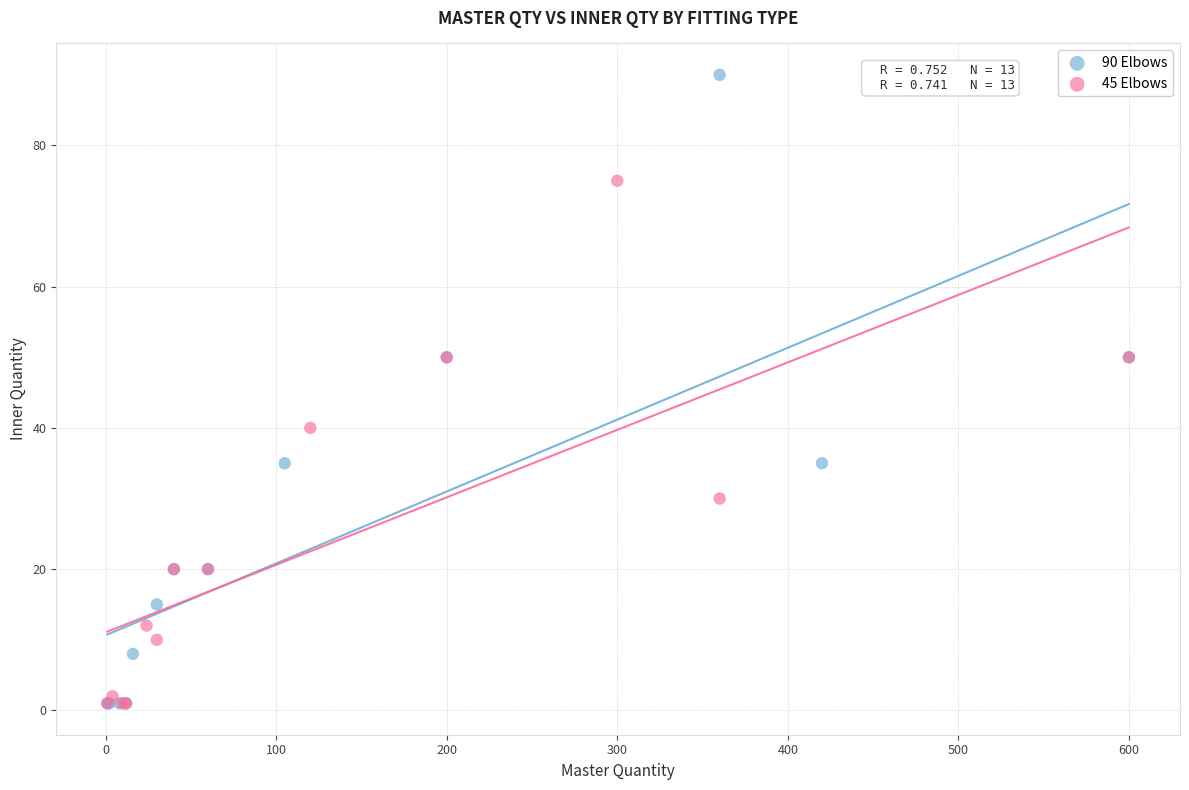

Which series has the widest spread of Y values?

90 Elbows